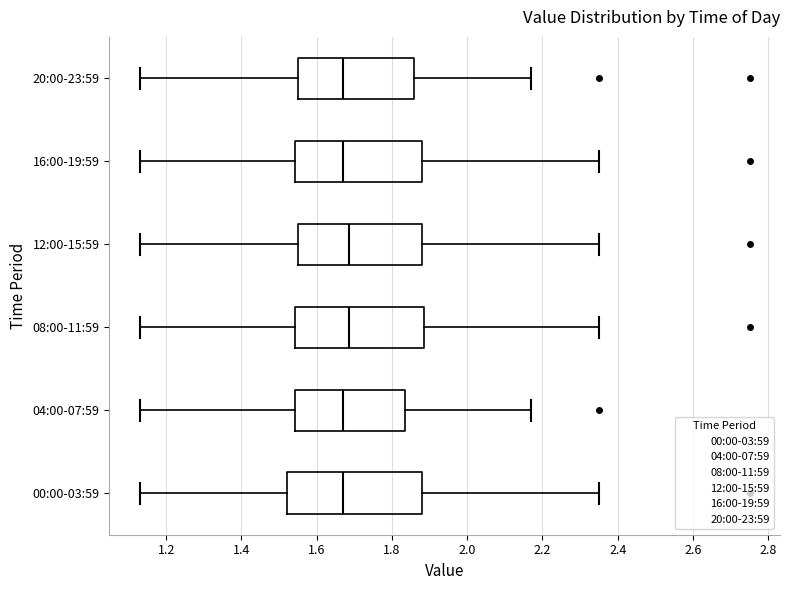

Reading bottom to top, transcribe this box plot: for each box, give where its median line is, the range the box spans, and where its two whiskers end, as read against the x-axis. The values are not printed on the chart, so give them approximately, as read against the axis.

00:00-03:59: median 1.68, box 1.52 to 1.88, whiskers 1.14 to 2.36
04:00-07:59: median 1.68, box 1.54 to 1.84, whiskers 1.14 to 2.18
08:00-11:59: median 1.68, box 1.54 to 1.88, whiskers 1.14 to 2.36
12:00-15:59: median 1.68, box 1.56 to 1.88, whiskers 1.14 to 2.36
16:00-19:59: median 1.68, box 1.54 to 1.88, whiskers 1.14 to 2.36
20:00-23:59: median 1.68, box 1.56 to 1.86, whiskers 1.14 to 2.18